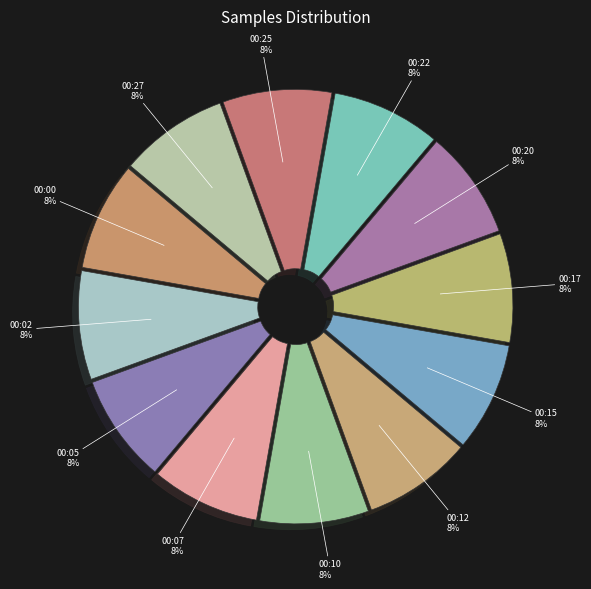

The 00:27 slice represents 8% of the pie. True or false?

True